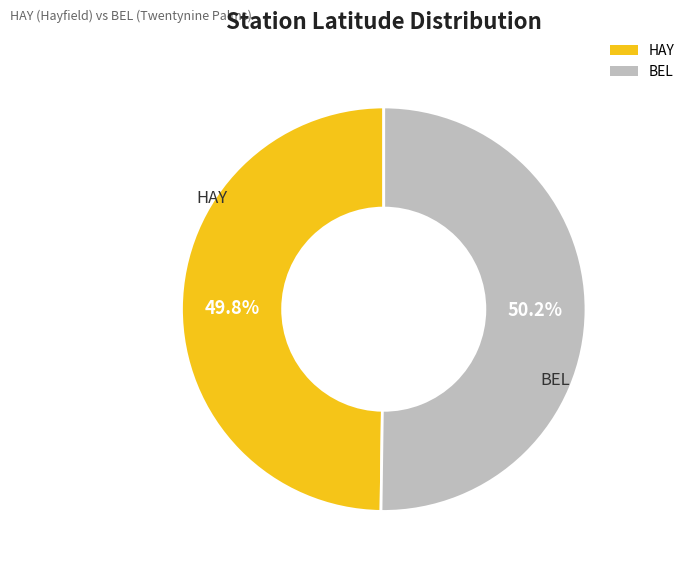

Count the number of slices in the pie.

2